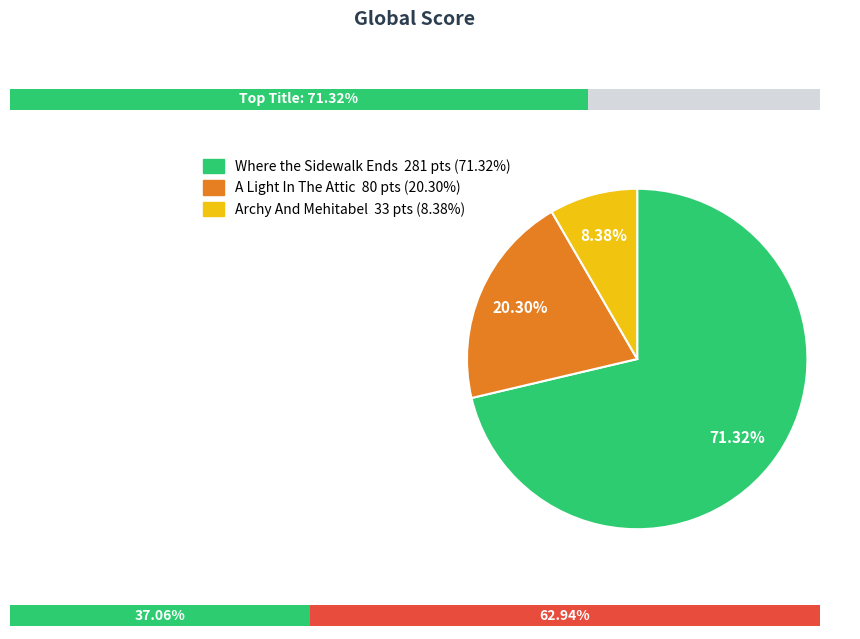

Is it true that Where the Sidewalk Ends is 66% of the pie?

False